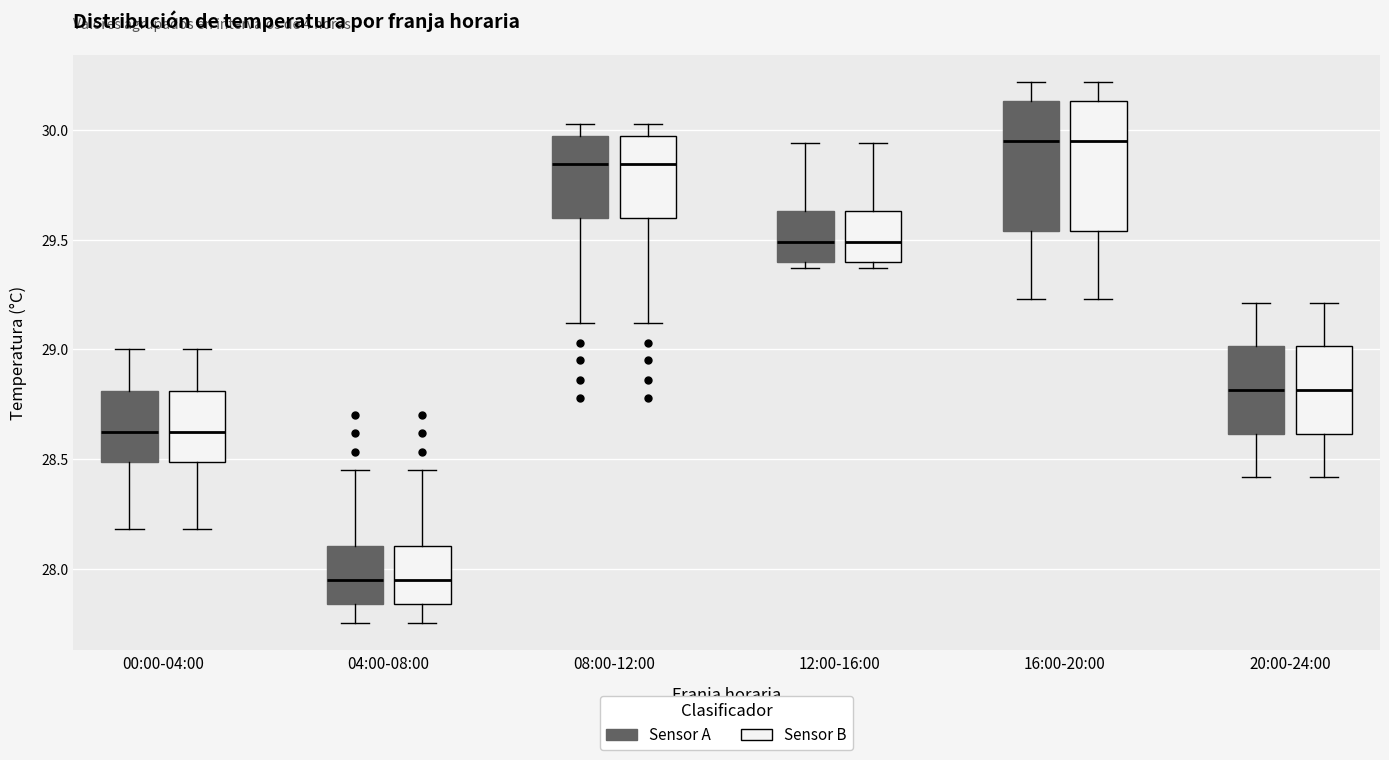

Reading left to right, read every box against the y-axis: the position of its median line, the range the box covers, and the ends of its whiskers. The values are not printed on the chart, so give them approximately, as read against the axis.

00:00-04:00 (Sensor A): median 28.65, box 28.50 to 28.80, whiskers 28.20 to 29.00
00:00-04:00 (Sensor B): median 28.65, box 28.50 to 28.80, whiskers 28.20 to 29.00
04:00-08:00 (Sensor A): median 27.95, box 27.85 to 28.10, whiskers 27.75 to 28.45
04:00-08:00 (Sensor B): median 27.95, box 27.85 to 28.10, whiskers 27.75 to 28.45
08:00-12:00 (Sensor A): median 29.85, box 29.60 to 29.95, whiskers 29.10 to 30.05
08:00-12:00 (Sensor B): median 29.85, box 29.60 to 29.95, whiskers 29.10 to 30.05
12:00-16:00 (Sensor A): median 29.50, box 29.40 to 29.65, whiskers 29.35 to 29.95
12:00-16:00 (Sensor B): median 29.50, box 29.40 to 29.65, whiskers 29.35 to 29.95
16:00-20:00 (Sensor A): median 29.95, box 29.55 to 30.15, whiskers 29.25 to 30.20
16:00-20:00 (Sensor B): median 29.95, box 29.55 to 30.15, whiskers 29.25 to 30.20
20:00-24:00 (Sensor A): median 28.80, box 28.60 to 29.00, whiskers 28.40 to 29.20
20:00-24:00 (Sensor B): median 28.80, box 28.60 to 29.00, whiskers 28.40 to 29.20